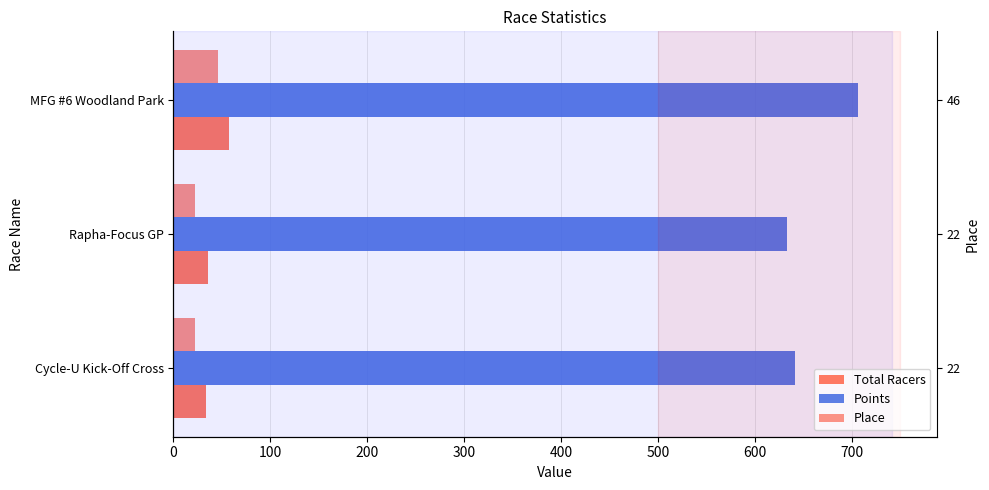

Rank the series at Rapha-Focus GP from lowest to highest value.

Place, Total Racers, Points